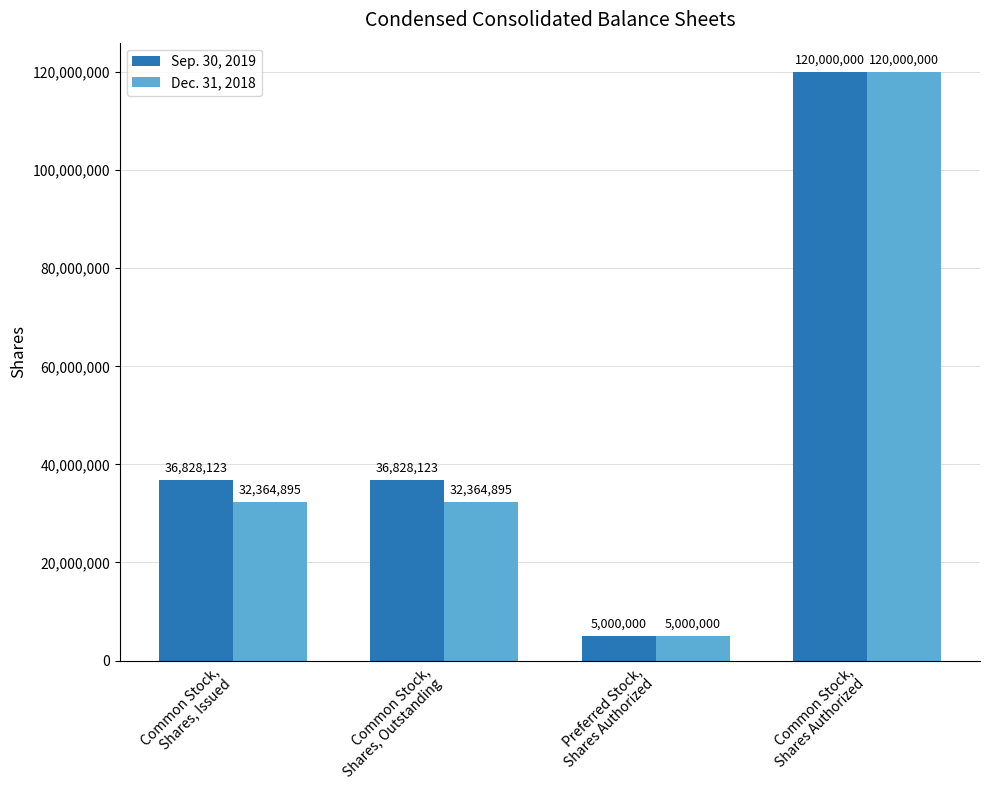

What position from the left is Preferred Stock,
Shares Authorized?

3